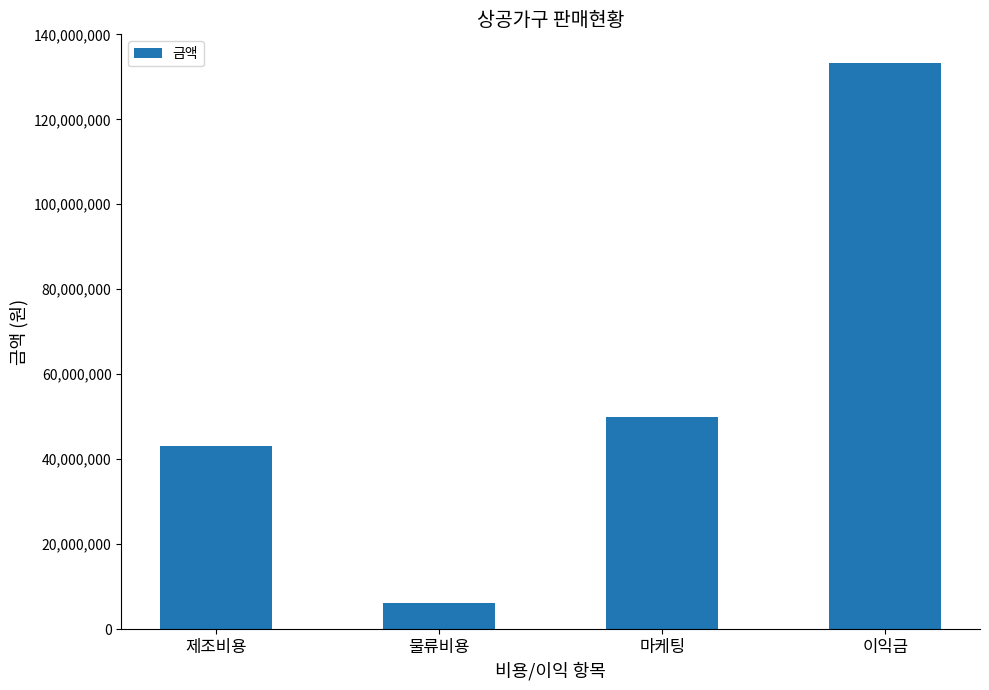

Which has a higher value, 제조비용 or 마케팅?

마케팅